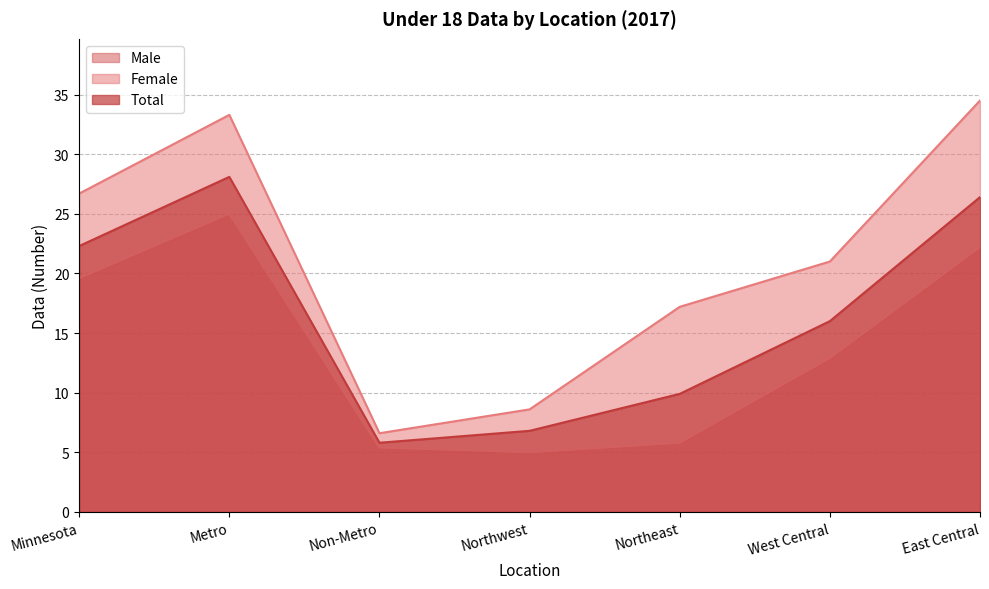

What is the value of the Total point at the 2nd from the left?

28.1